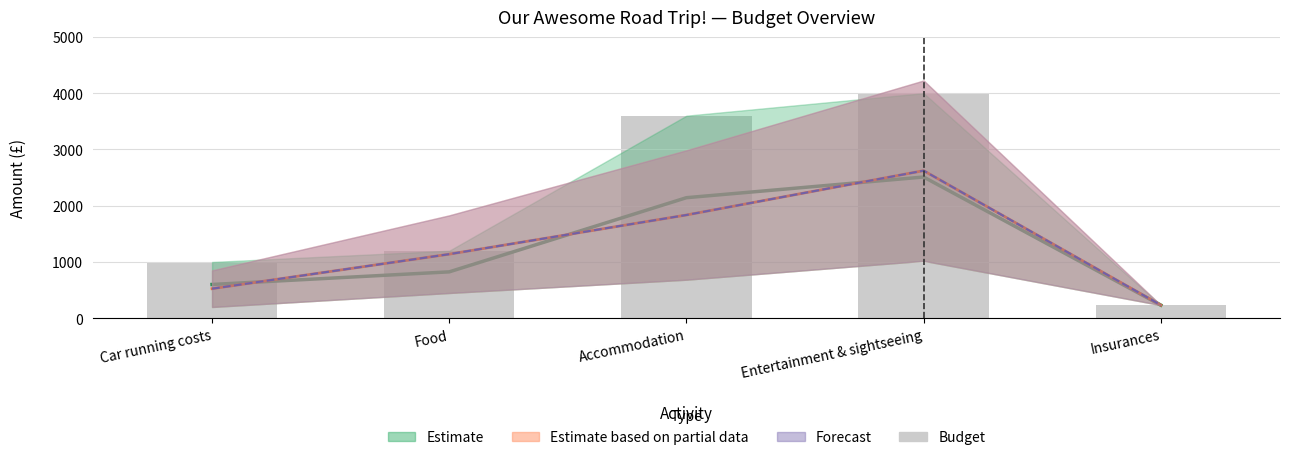

At which label is Budget closest to 1371?

Food